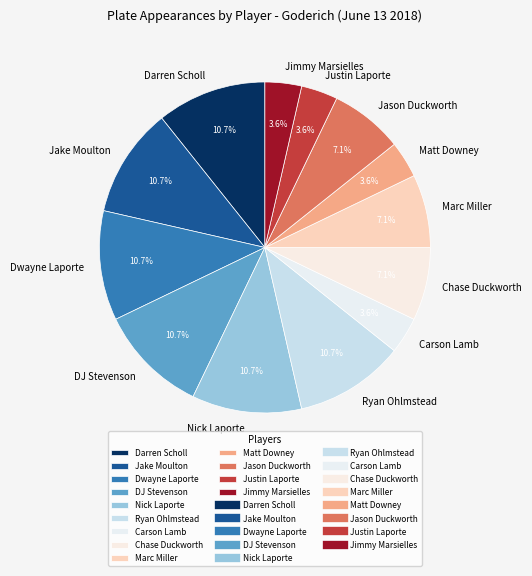

Do Jake Moulton and DJ Stevenson together represent more than half of the pie?

No